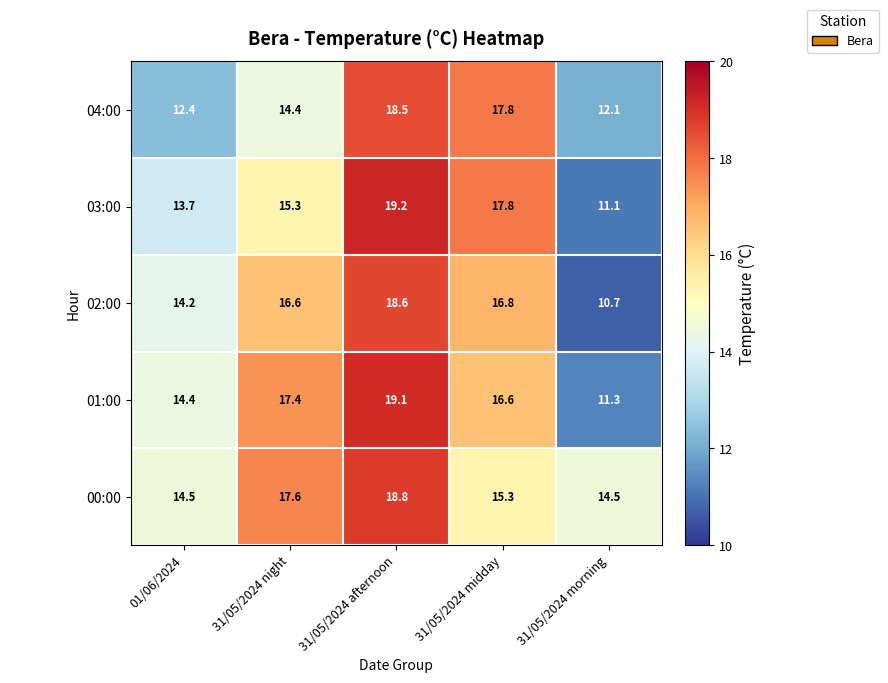

At which category is the sum across all series the highest?

31/05/2024 afternoon